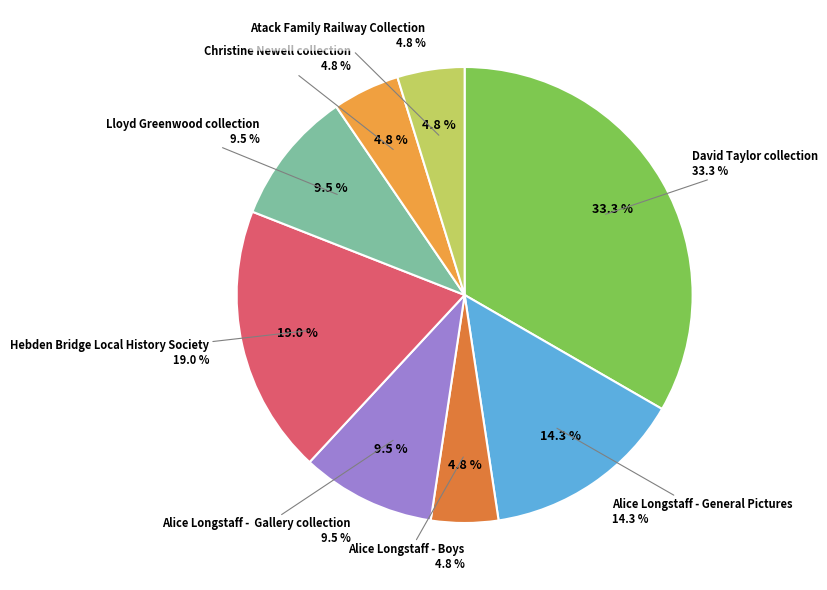

What is the largest slice in the pie chart?

David Taylor collection